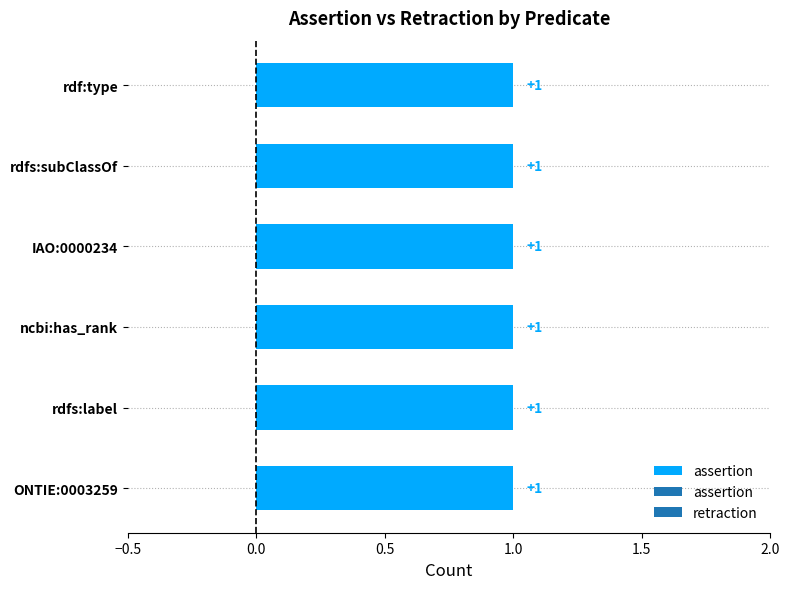

Which has a higher value, rdfs:label or ncbi:has_rank?

rdfs:label